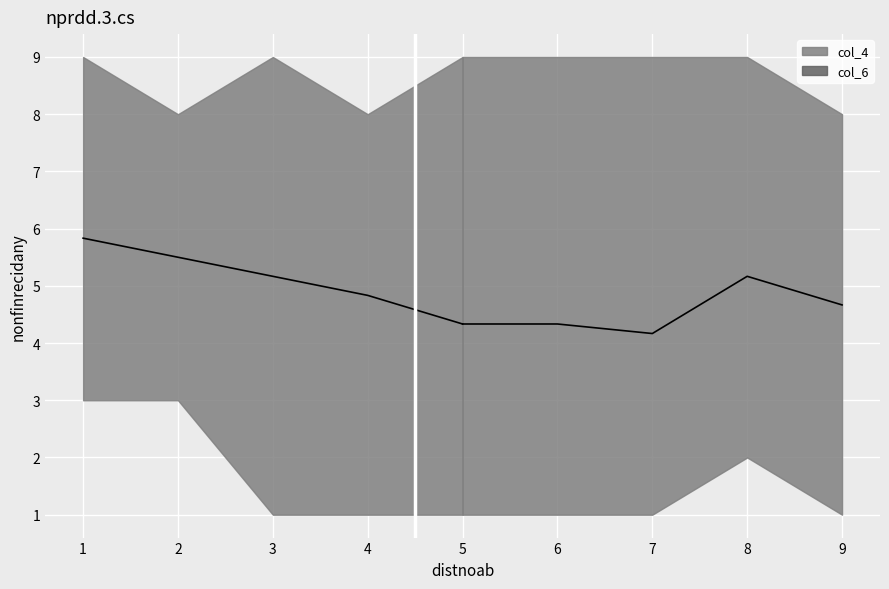

Which series changed the most between 6 and 8?

col_4